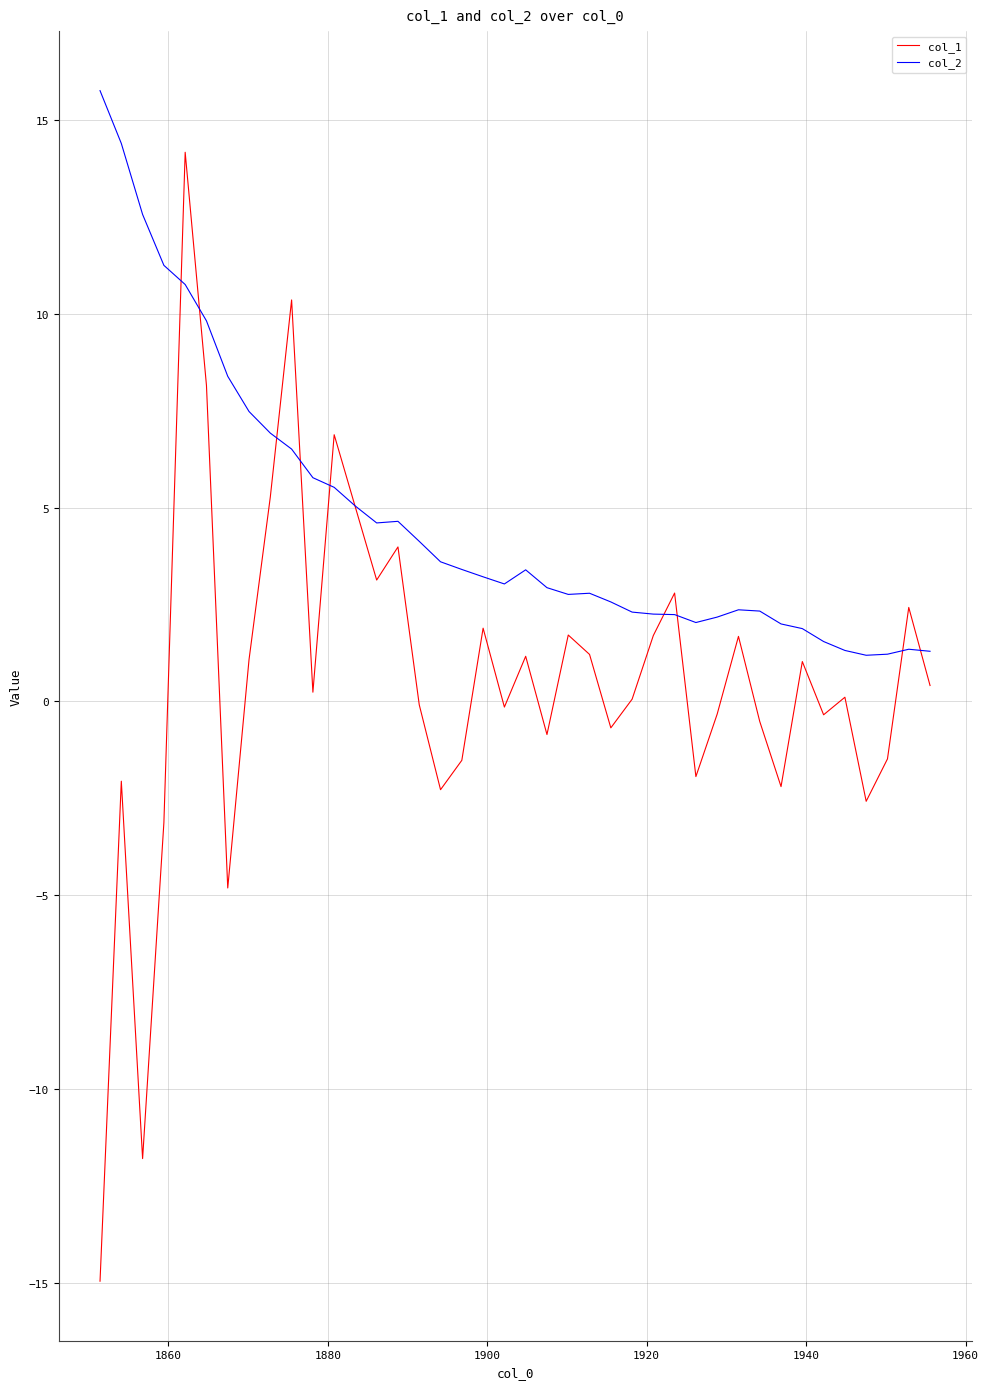

True or false: col_2 and col_1 intersect in this chart.

True